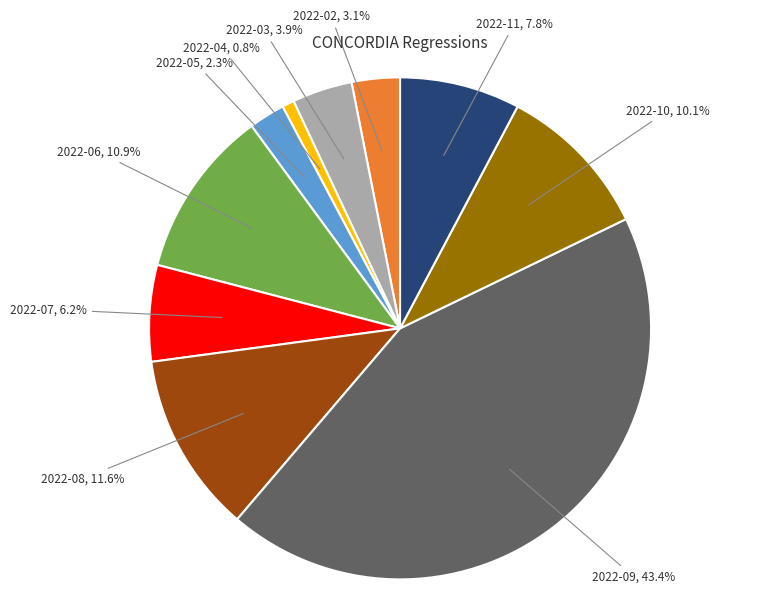

To the nearest percent, what is the difference between the largest and smallest slice percentages?

43%